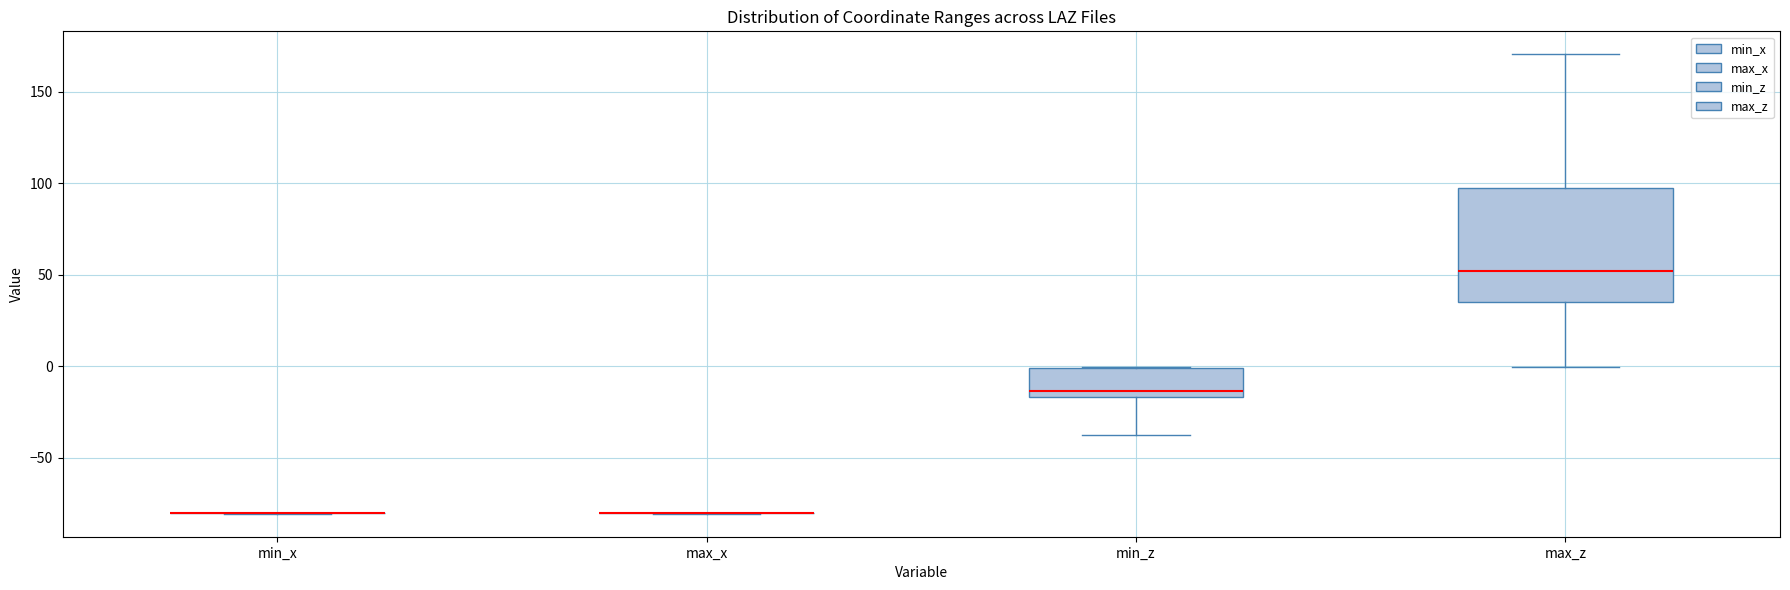

Reading left to right, read every box against the y-axis: the position of its median line, the range the box covers, and the ends of its whiskers. The values are not printed on the chart, so give them approximately, as read against the axis.

min_x: box collapsed to a line at -80, whiskers -80 to -80
max_x: box collapsed to a line at -80, whiskers -80 to -80
min_z: median -15 (just above the box's lower edge), box -15 to 0, whiskers -35 to 0
max_z: median 50, box 35 to 95, whiskers 0 to 170